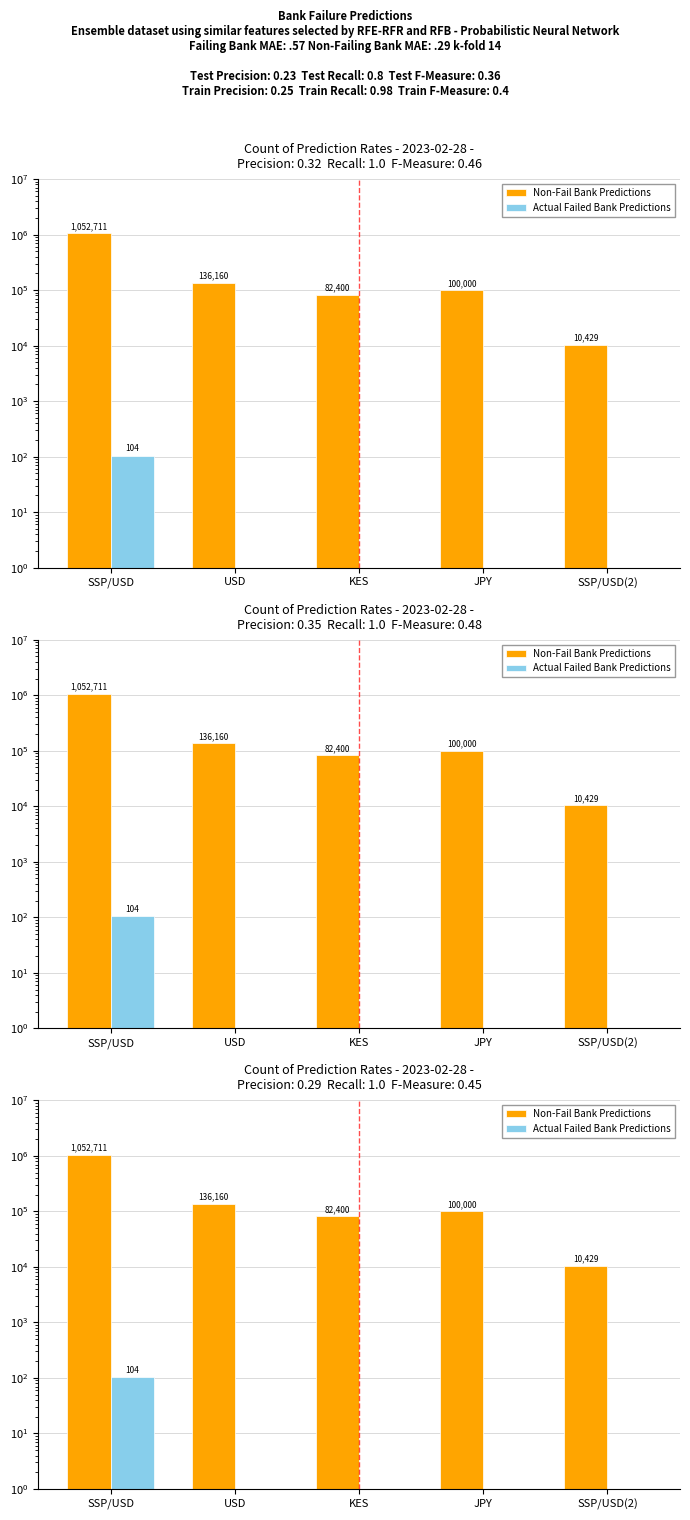

Which has a higher value, JPY or USD?

USD